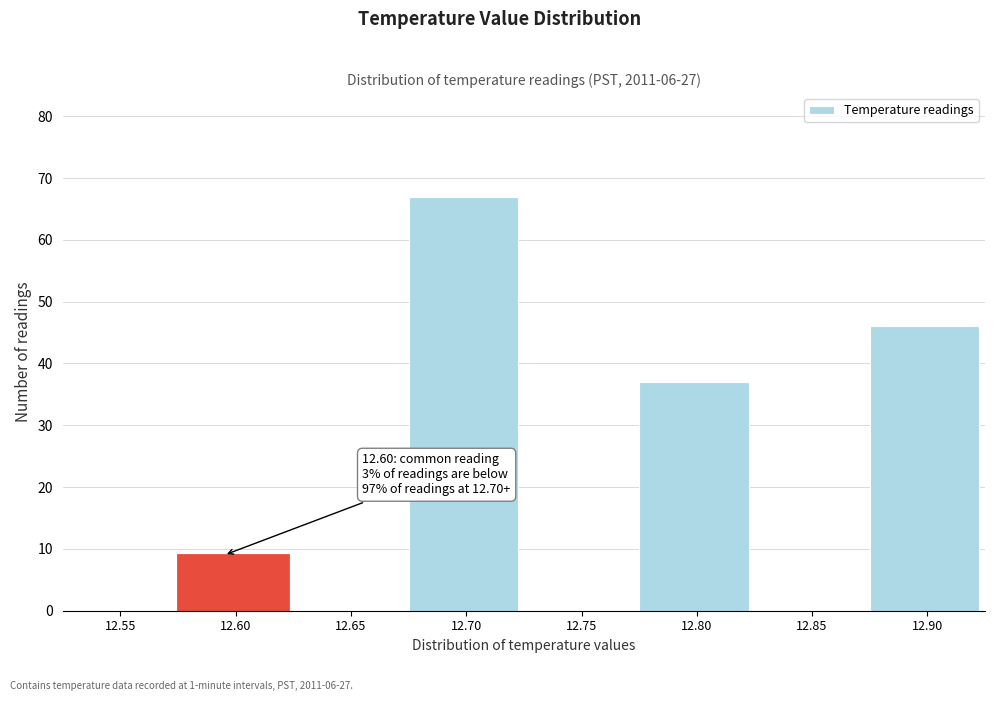

Reading left to right, what are all the values shown in this chart?

12.55=0	12.60=9	12.65=0	12.70=67	12.75=0	12.80=37	12.85=0	12.90=46